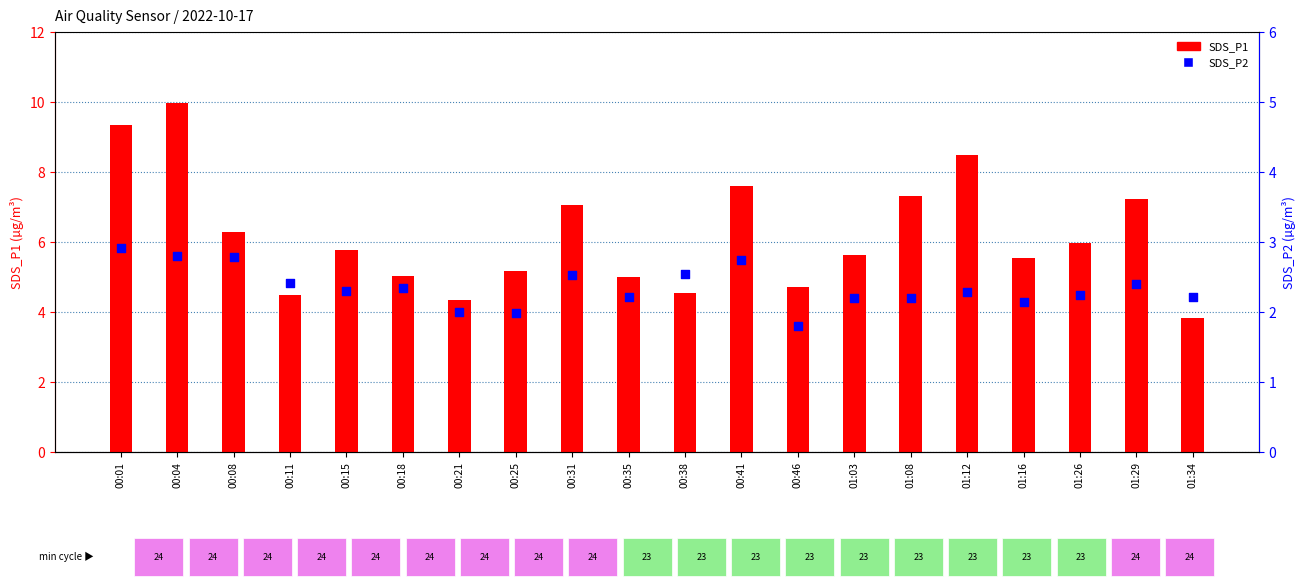

What is the total value across all series at 00:38?

7.1